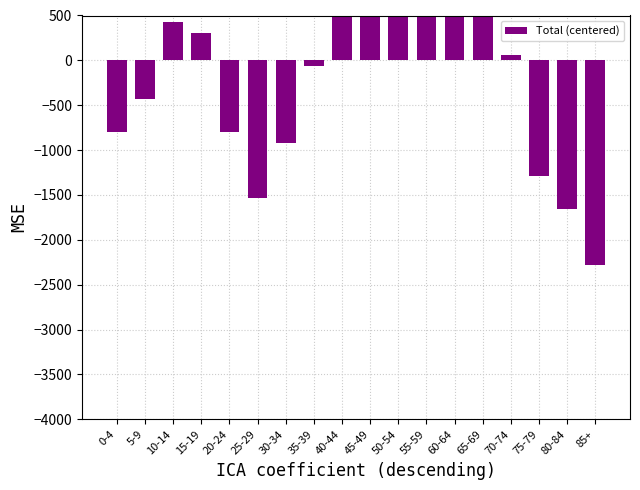

Reading left to right, extract all data points from this chart.

-800.0	-430.8	430.8	307.7	-800.0	-1538.5	-923.1	-61.5	553.8	2276.9	3876.9	3261.5	4000.0	1907.7	61.5	-1292.3	-1661.5	-2276.9